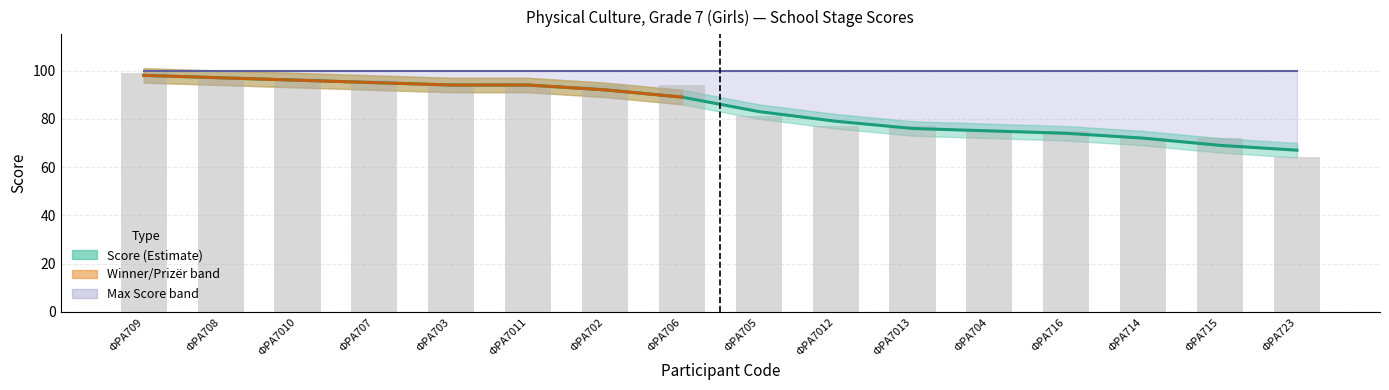

What is the label of the 5th bar from the left?

ФРА703